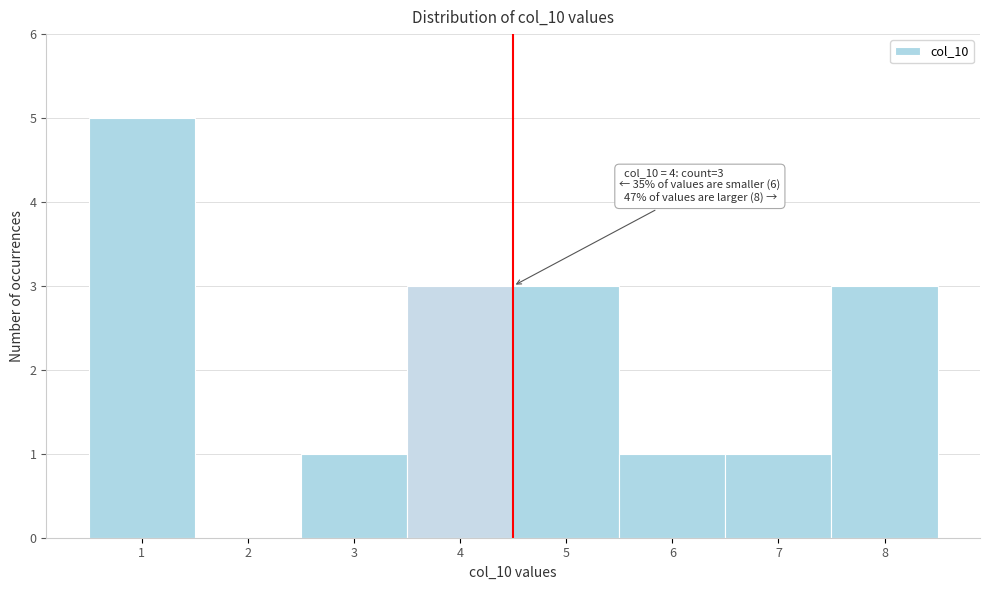

Over which range of the x-axis is the bar tallest?

0.5 to 1.5